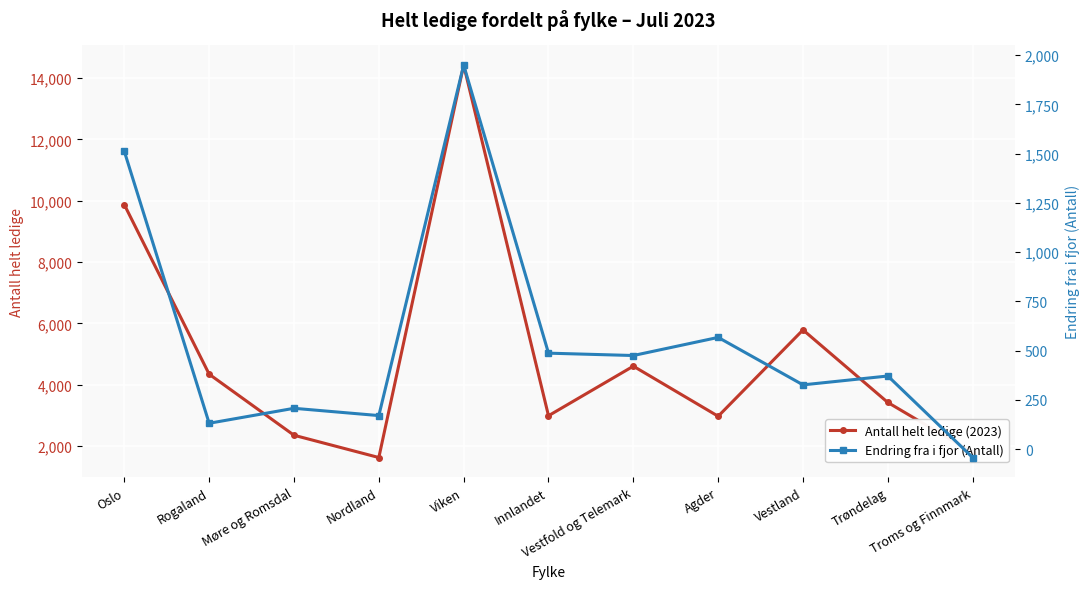

True or false: Antall helt ledige (2023) and Endring fra i fjor (Antall) cross at least once.

False